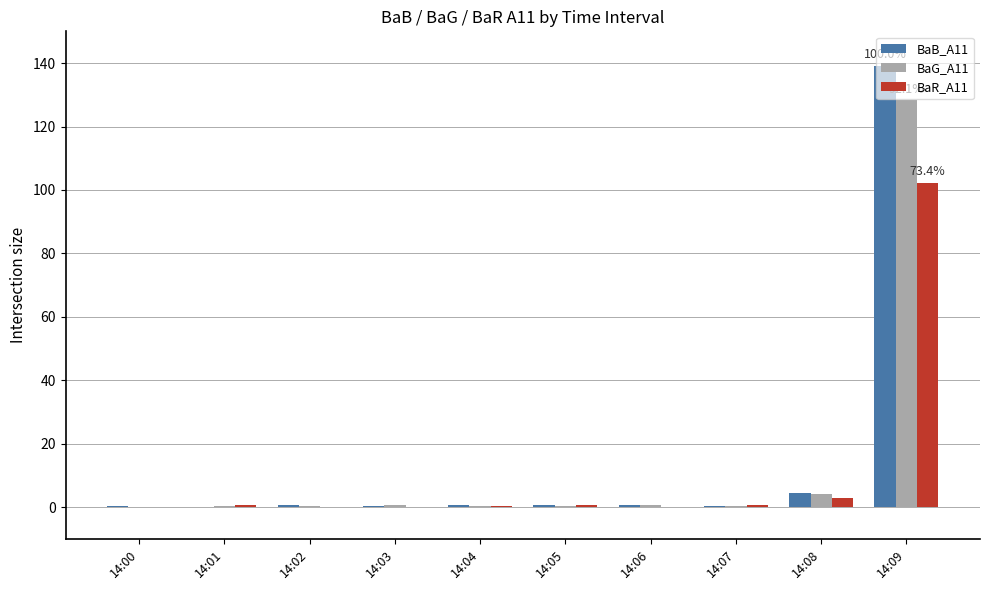

At which category is the sum across all series the highest?

14:09